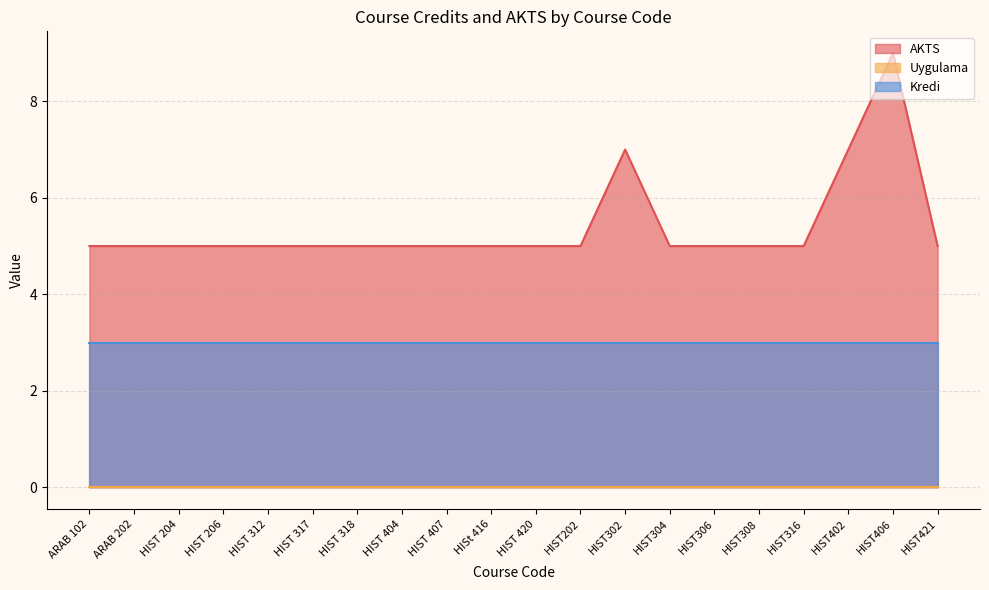

Count the number of categories in the chart.

20